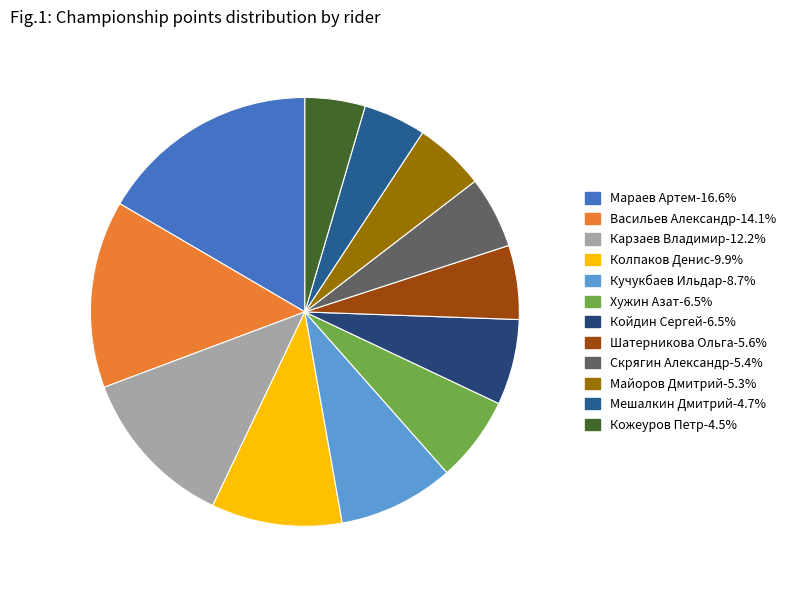

Count the number of slices in the pie.

12